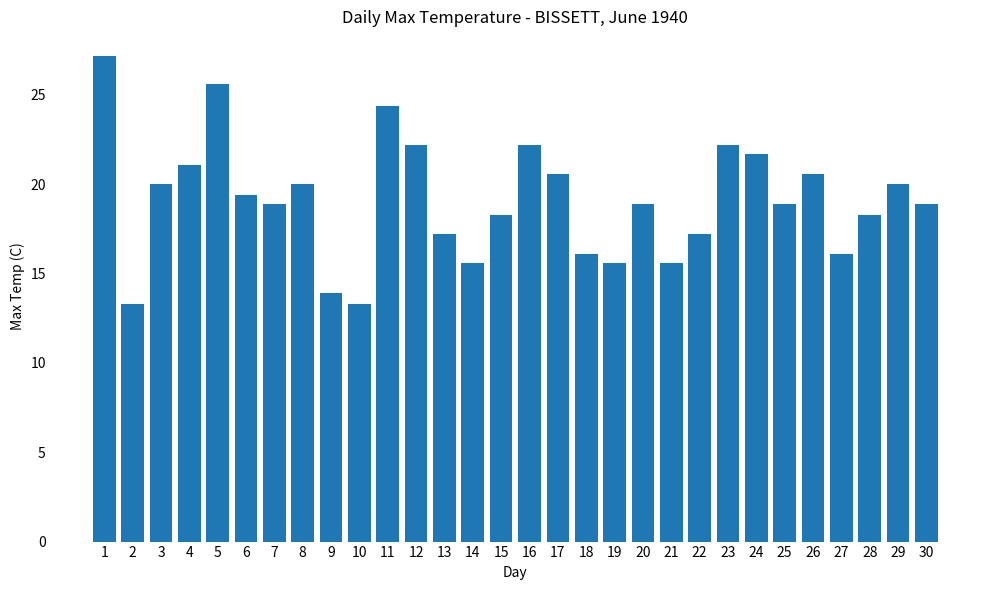

Are the bars horizontal?

No